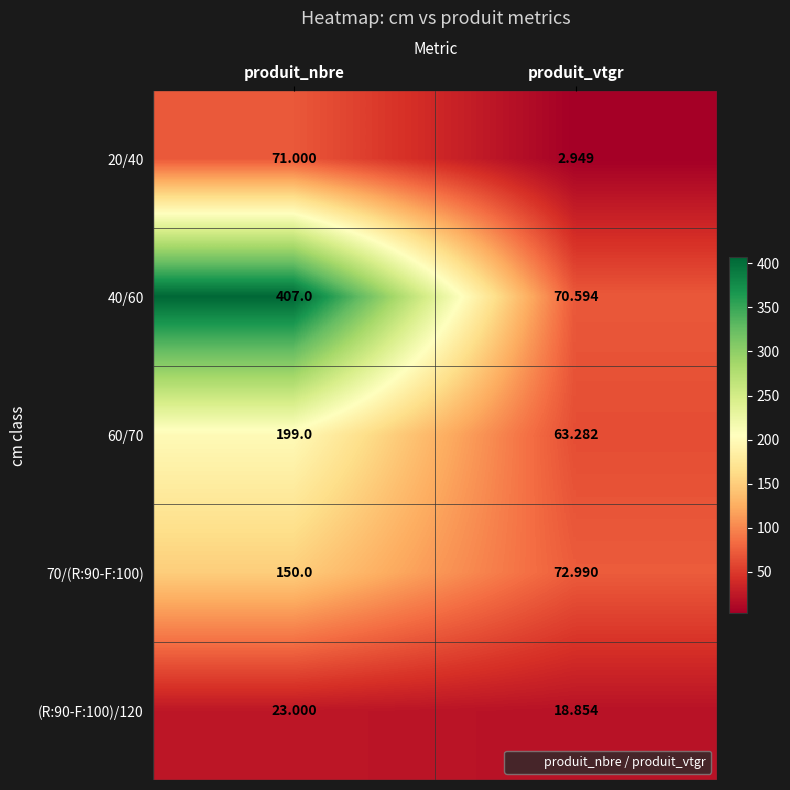

Is the value of (R:90-F:100)/120 at produit_vtgr greater than the value of 40/60 at produit_vtgr?

No